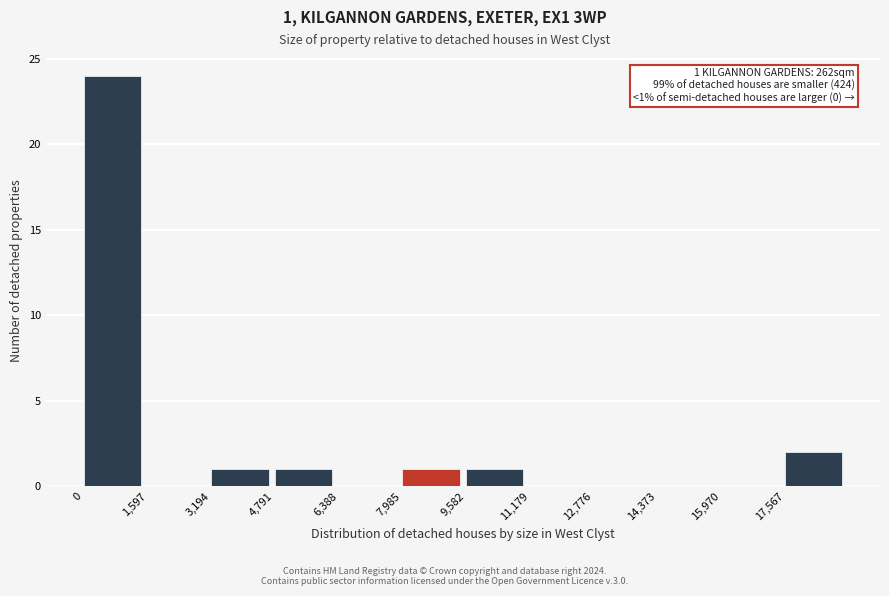

Over which range of the x-axis is the bar tallest?

0 to 1600